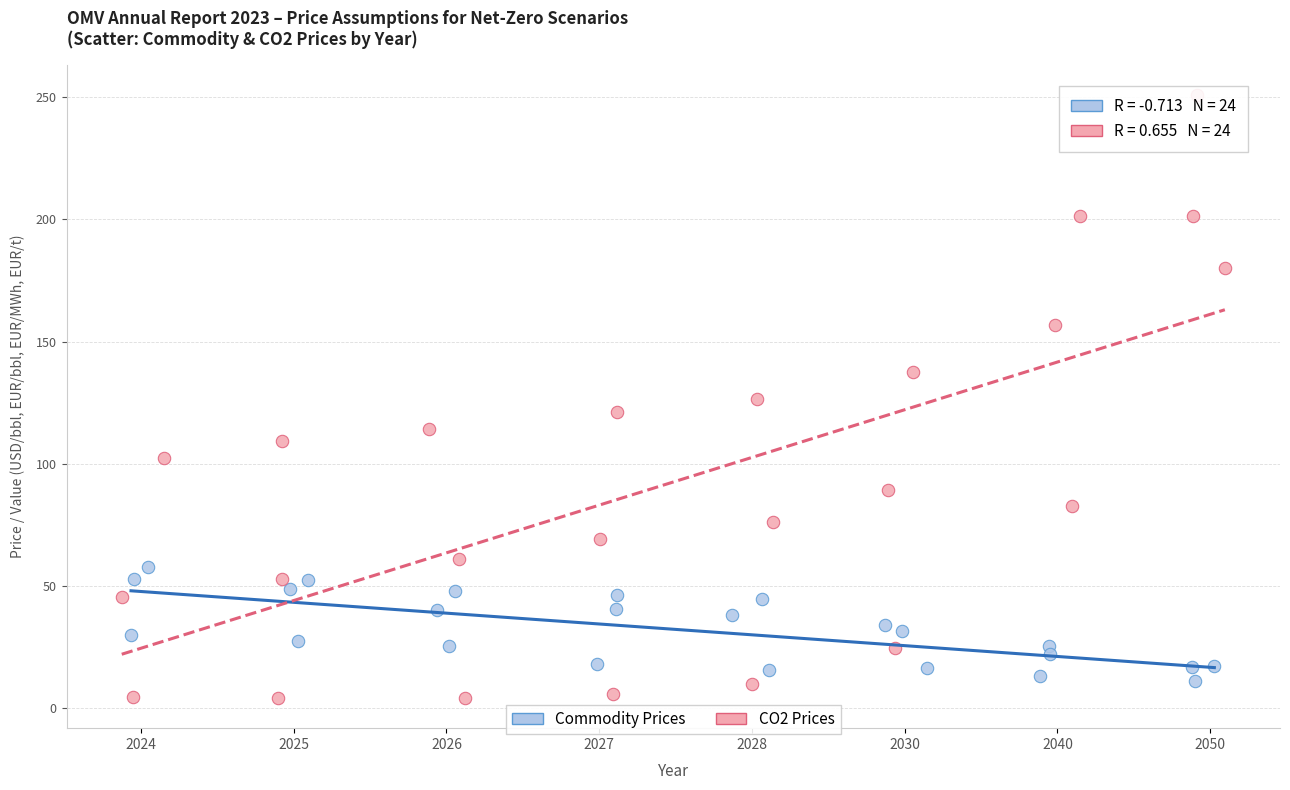

Which series has the widest spread of Y values?

CO2 Prices